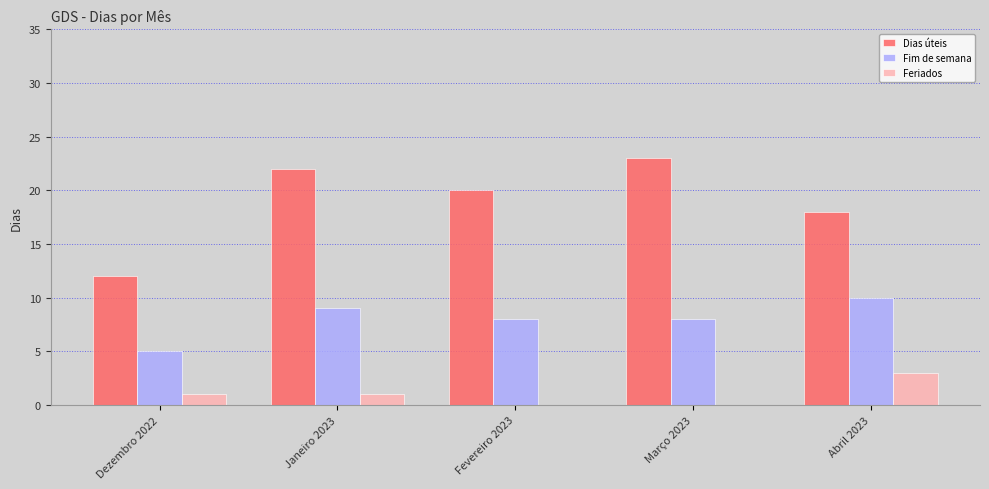

Which series has the widest spread of values?

Dias úteis